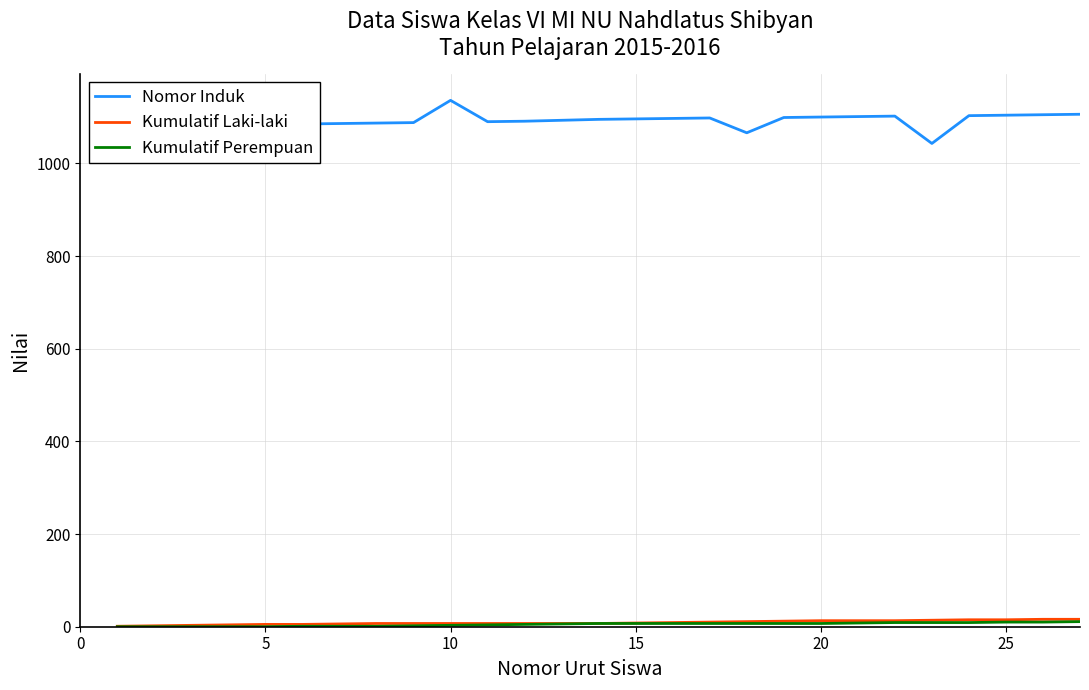

What is the maximum value for Nomor Induk?

1136